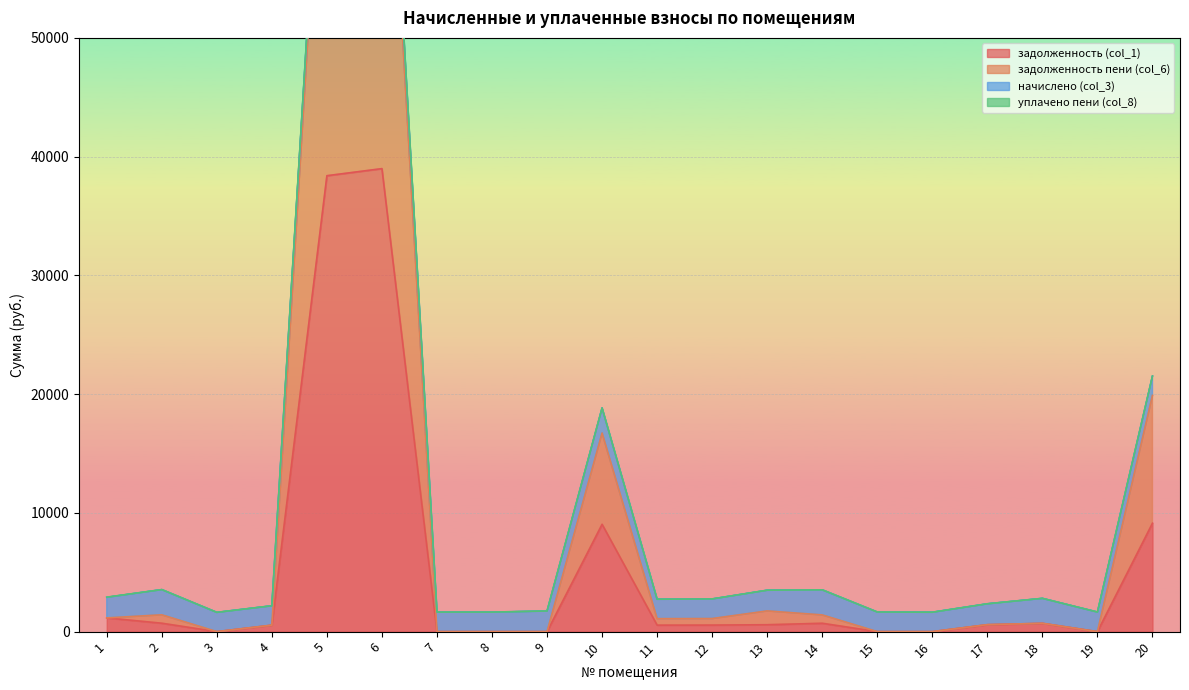

What is the greatest value displayed?

80100.8